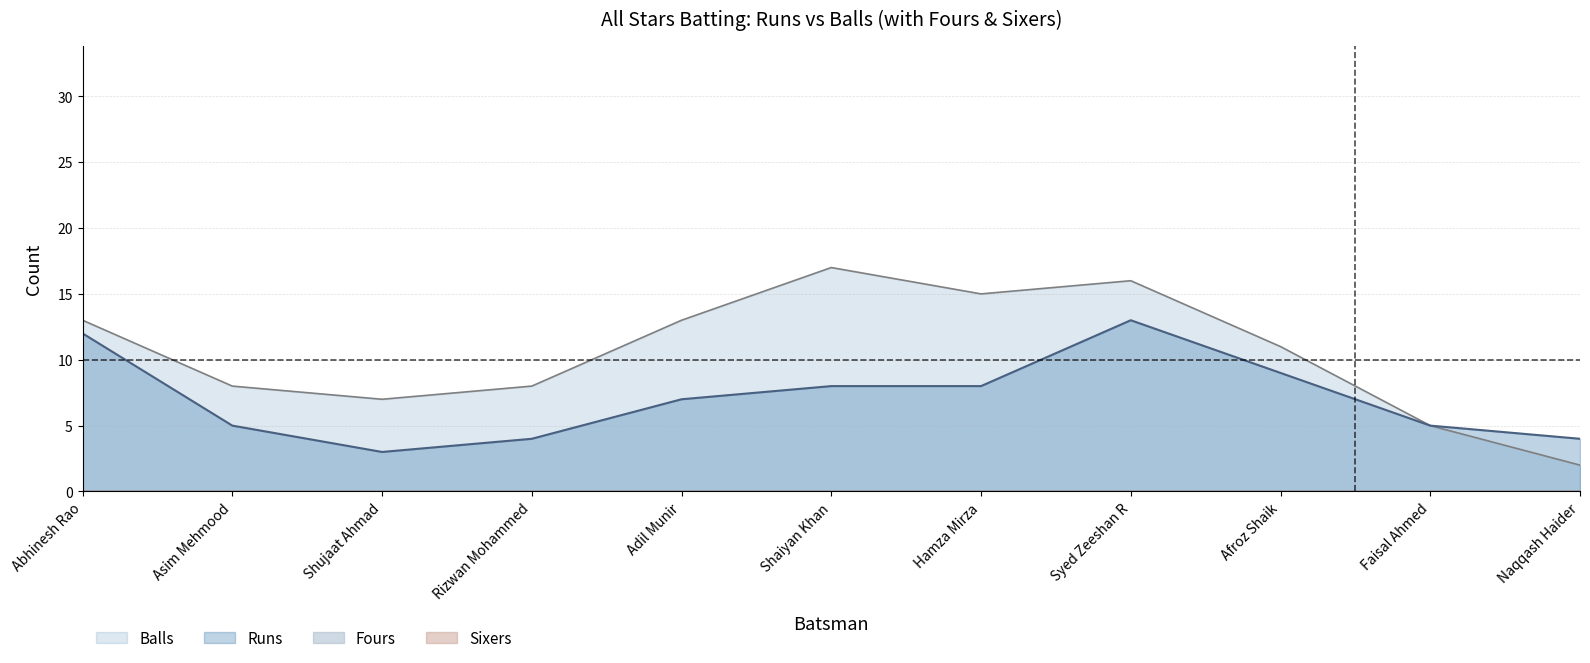

What are all the series names shown in the legend?

Runs, Balls, Fours, Sixers